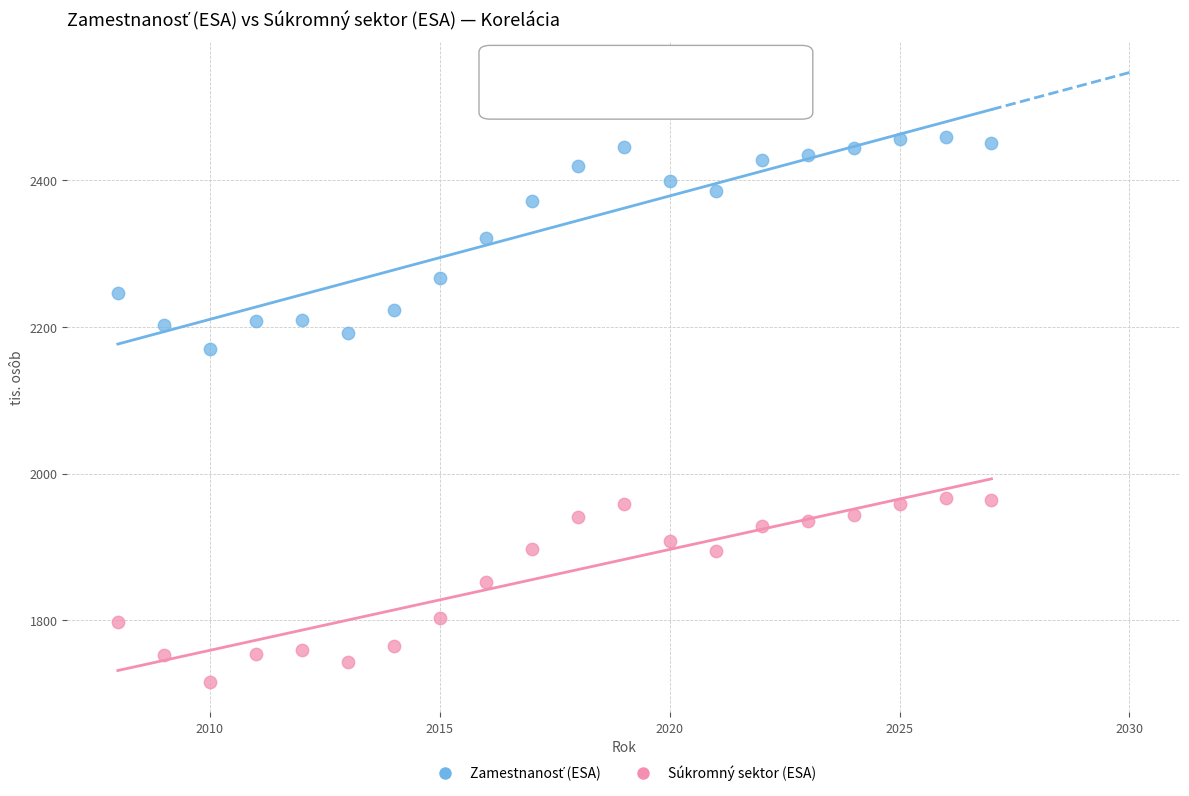

What is the X range (max minus min) for the scatter plot?

19.0